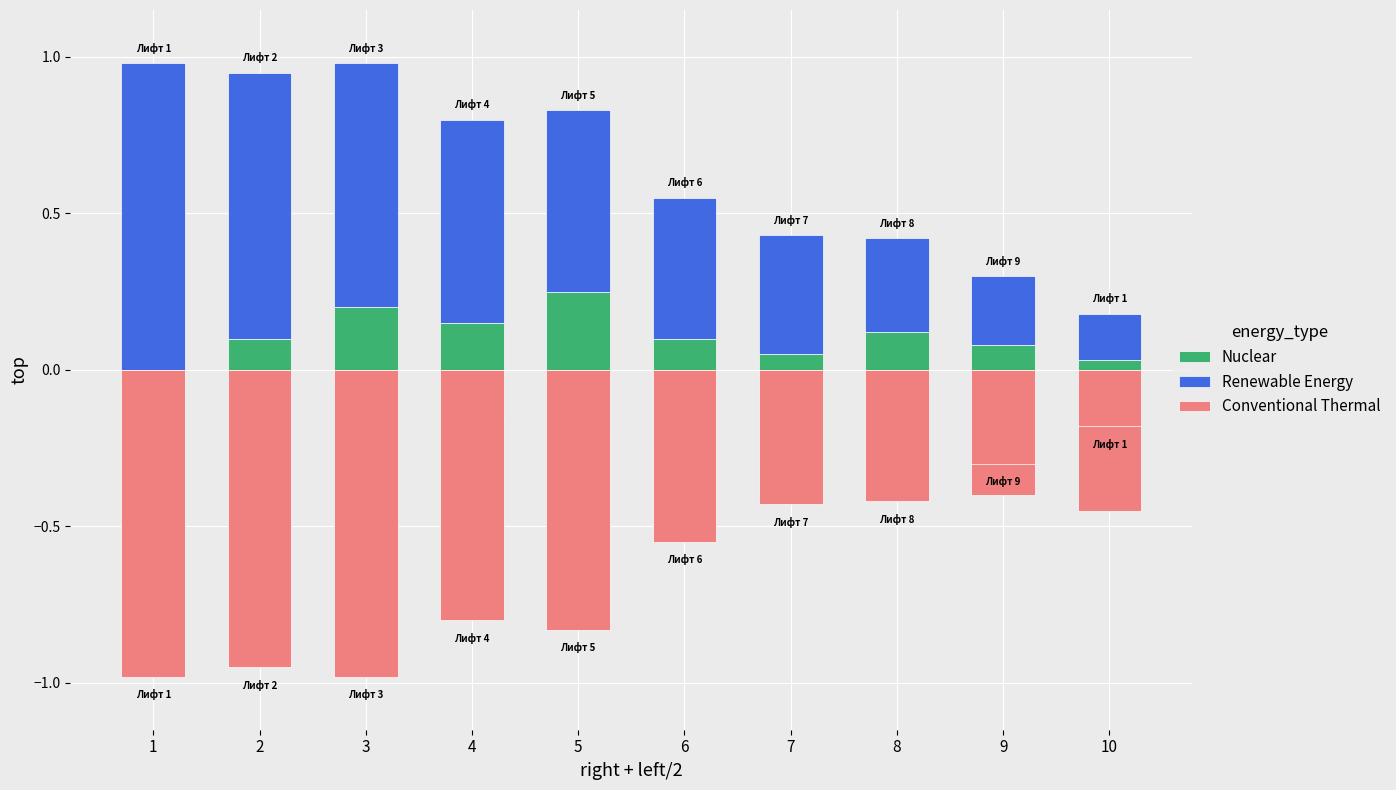

Is it true that Renewable Energy equals 0.8 at 2?

True